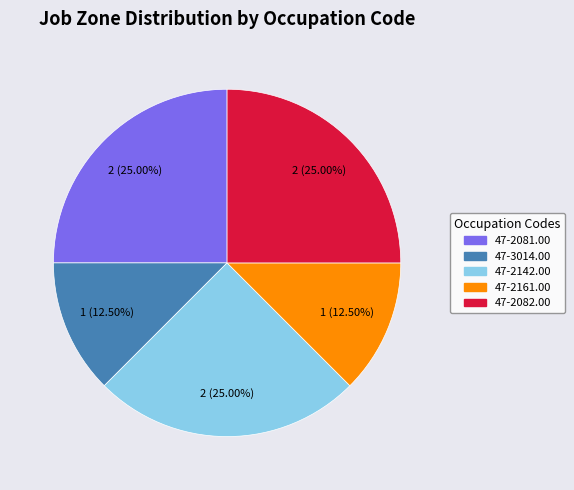

How many slices are in this pie chart?

5